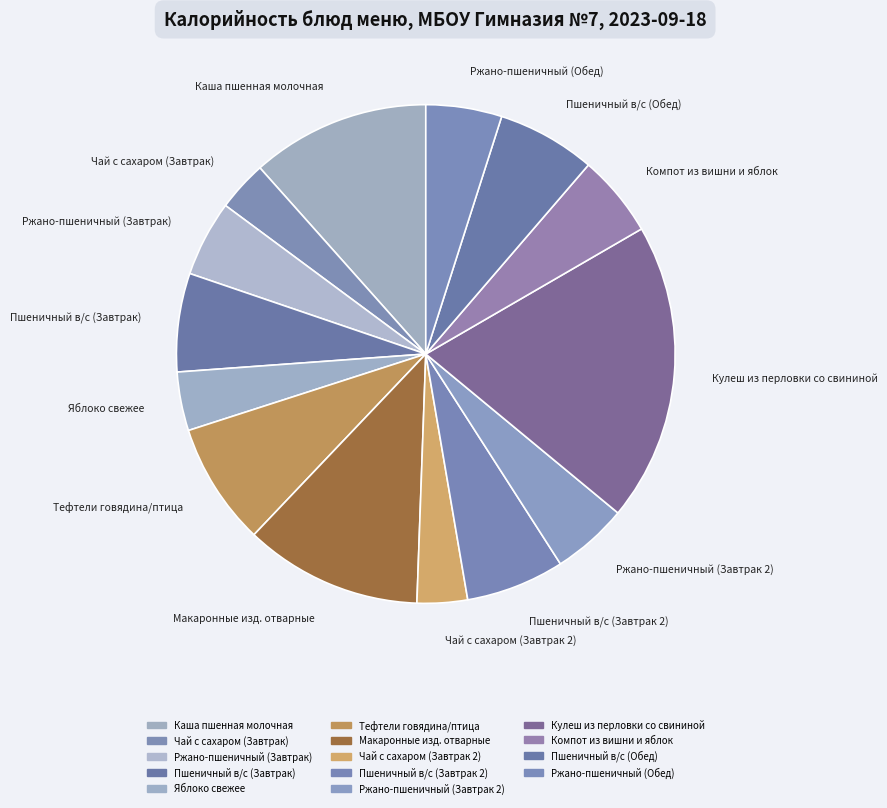

To the nearest percent, what is the difference between the largest and smallest slice percentages?

16%